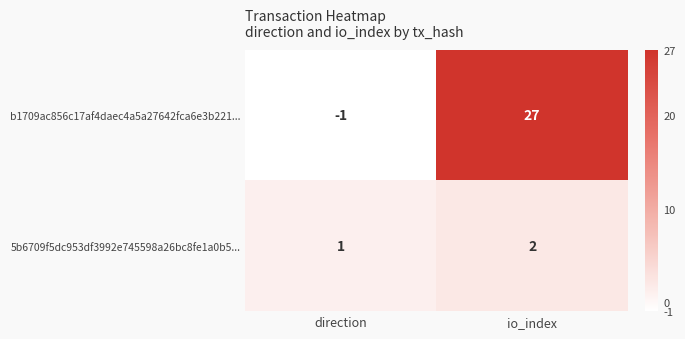

Reading left to right, list all the values displayed in this chart.

b1709ac856c17af4daec4a5a27642fca6e3b221...: -1	27
5b6709f5dc953df3992e745598a26bc8fe1a0b5...: 1	2